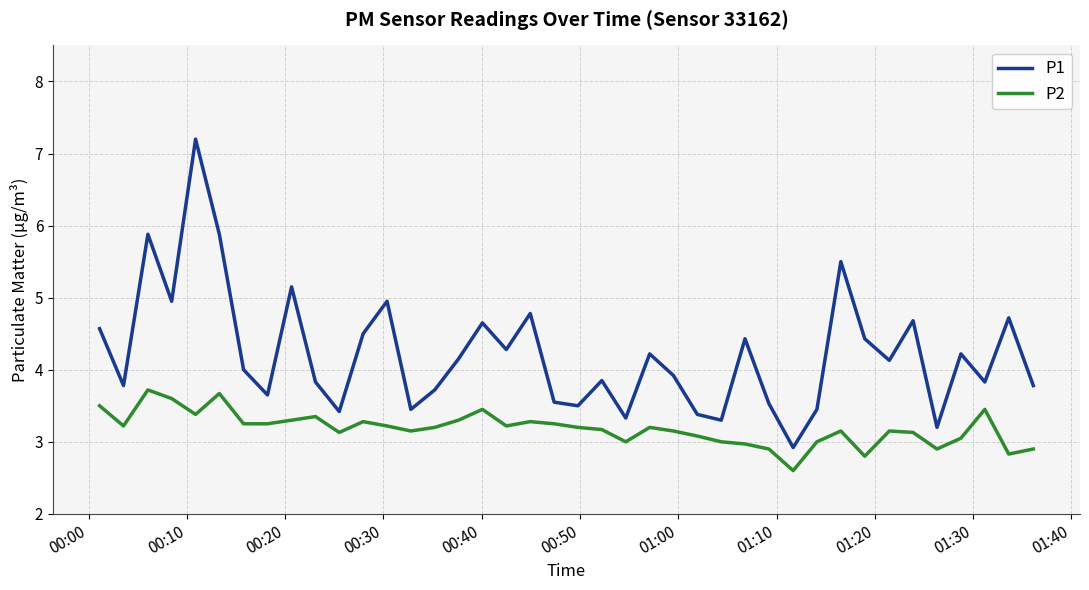

What are all the series names shown in the legend?

P1, P2